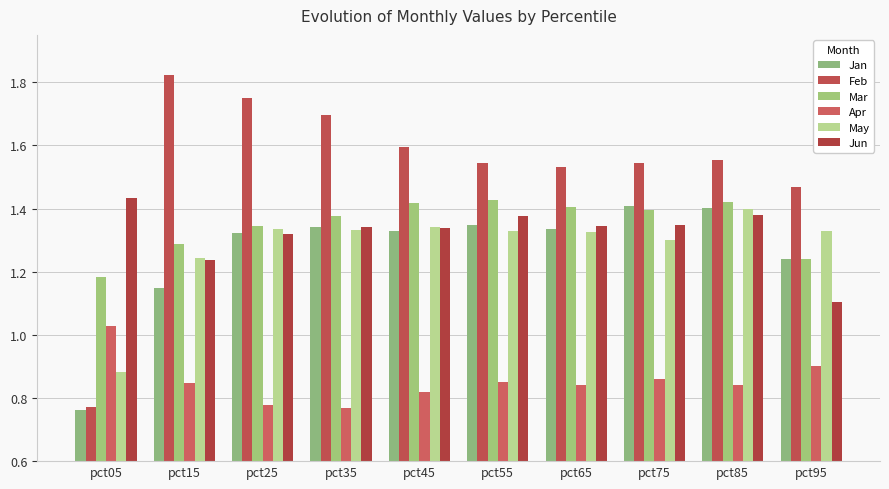

Between pct25 and pct05, which is larger?

pct25